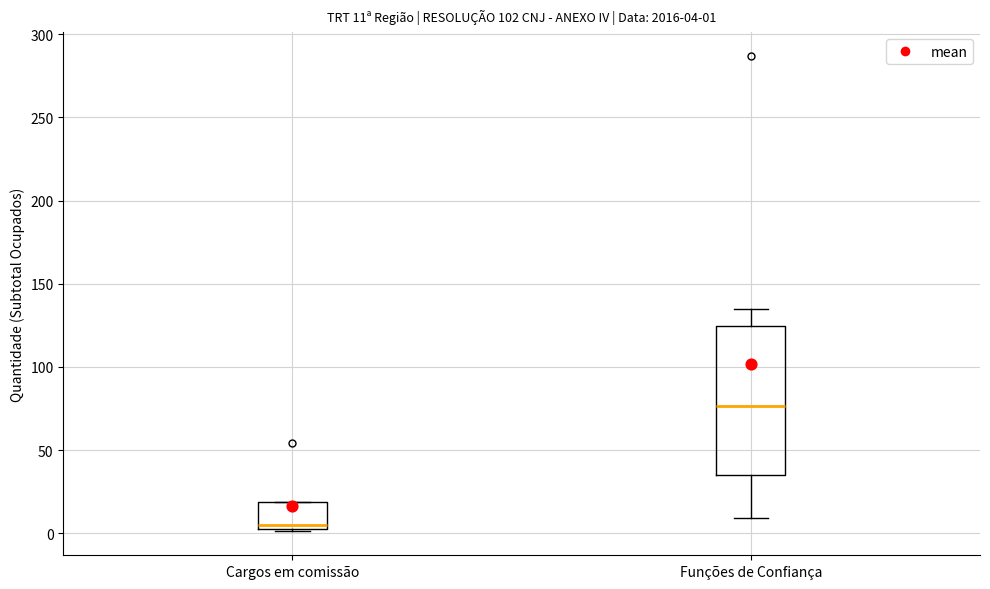

Comparing the boxes themselves (not the whiskers), which one is the tallest?

Funções de Confiança